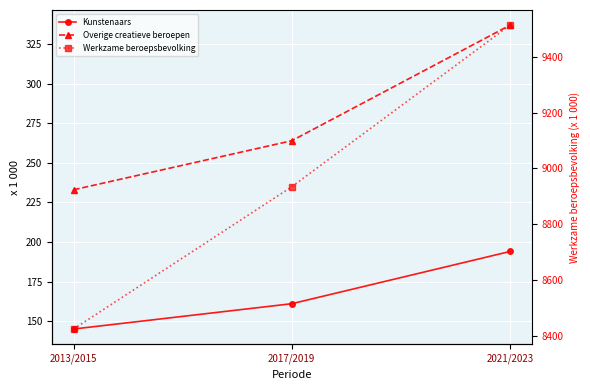

List the labels in order of Overige creatieve beroepen value, smallest first.

2013/2015, 2017/2019, 2021/2023